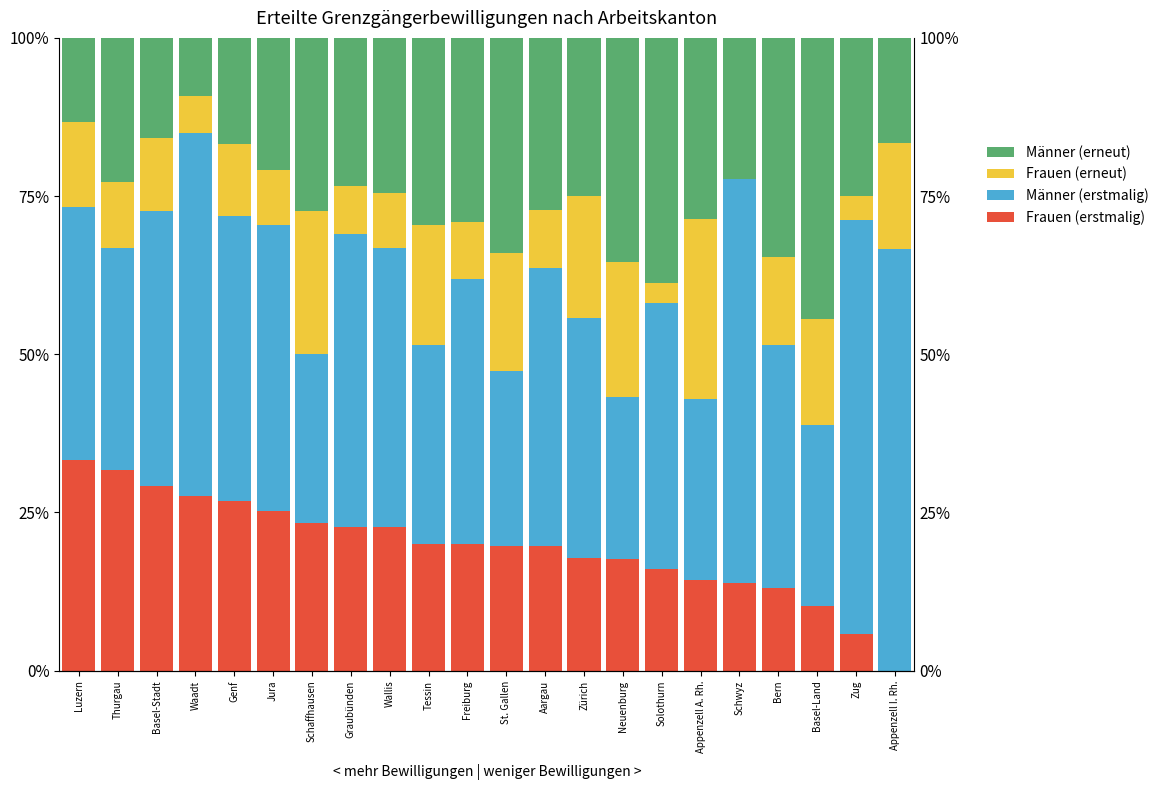

At which label does Männer (erstmalig) reach its minimum?

Neuenburg